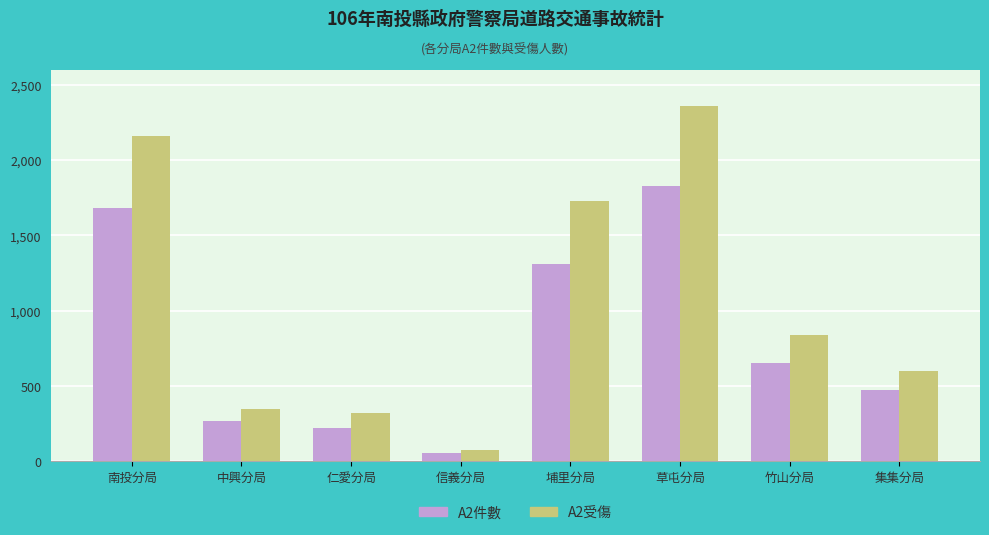

Rank the series by their maximum value, from highest to lowest.

A2受傷, A2件數